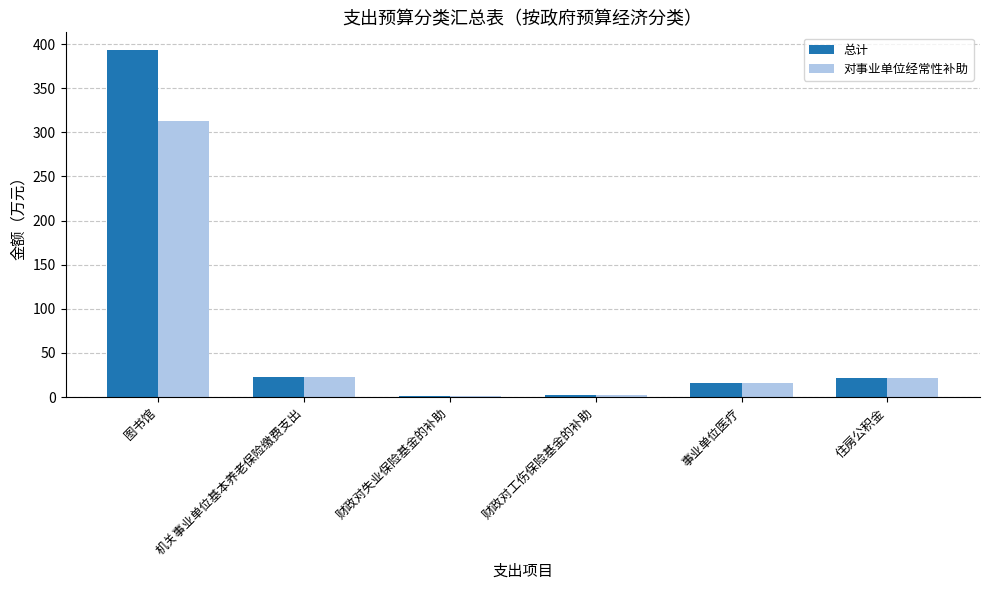

What is the average value of the 对事业单位经常性补助 series?

62.6